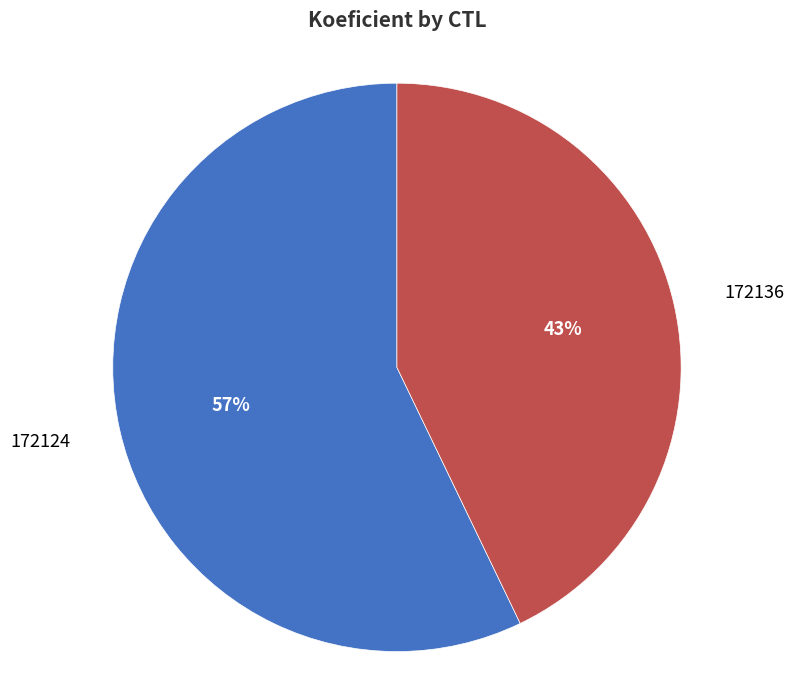

Does any single category account for the majority?

Yes